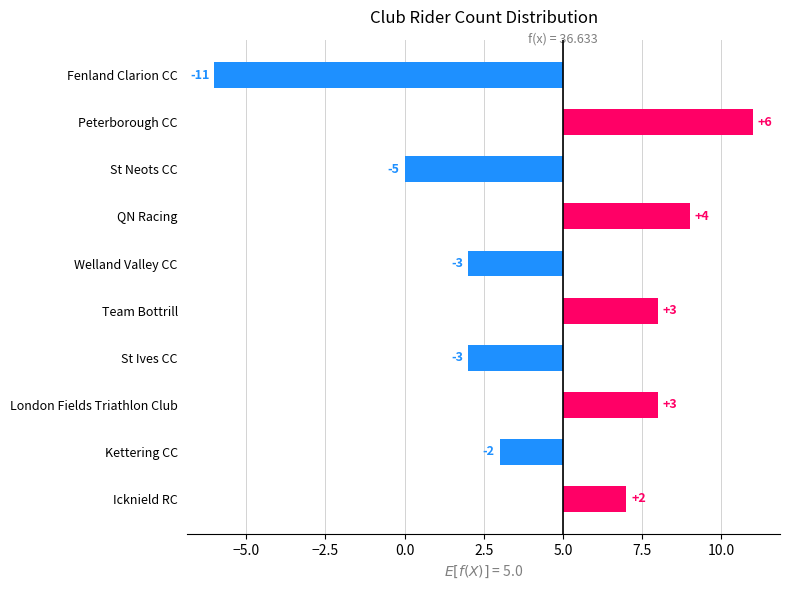

What is the change in value from Fenland Clarion CC to St Neots CC?

+6